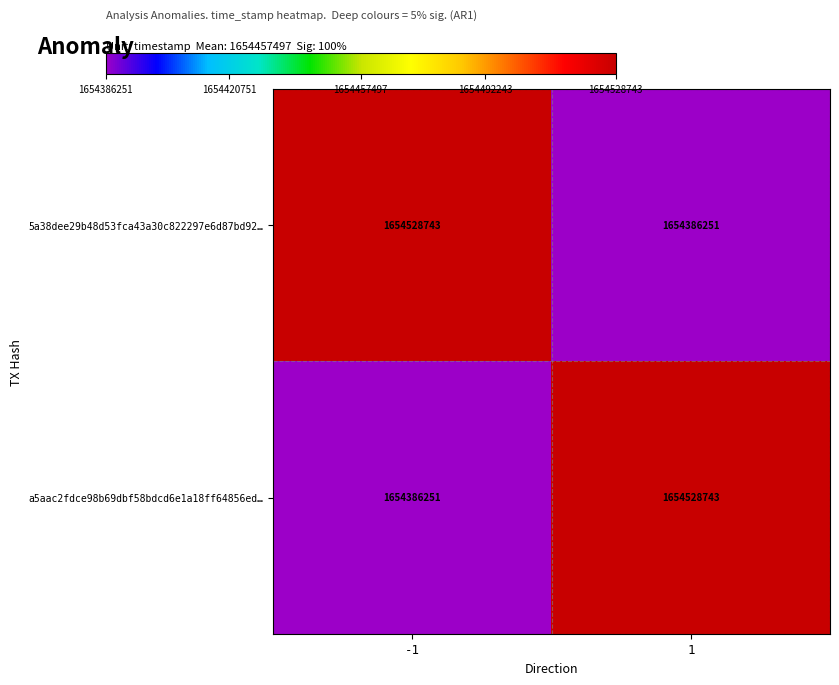

What value does the a5aac2fdce98b69dbf58bdcd6e1a18ff64856ed… series have at -1, to the nearest 50?

1654386250